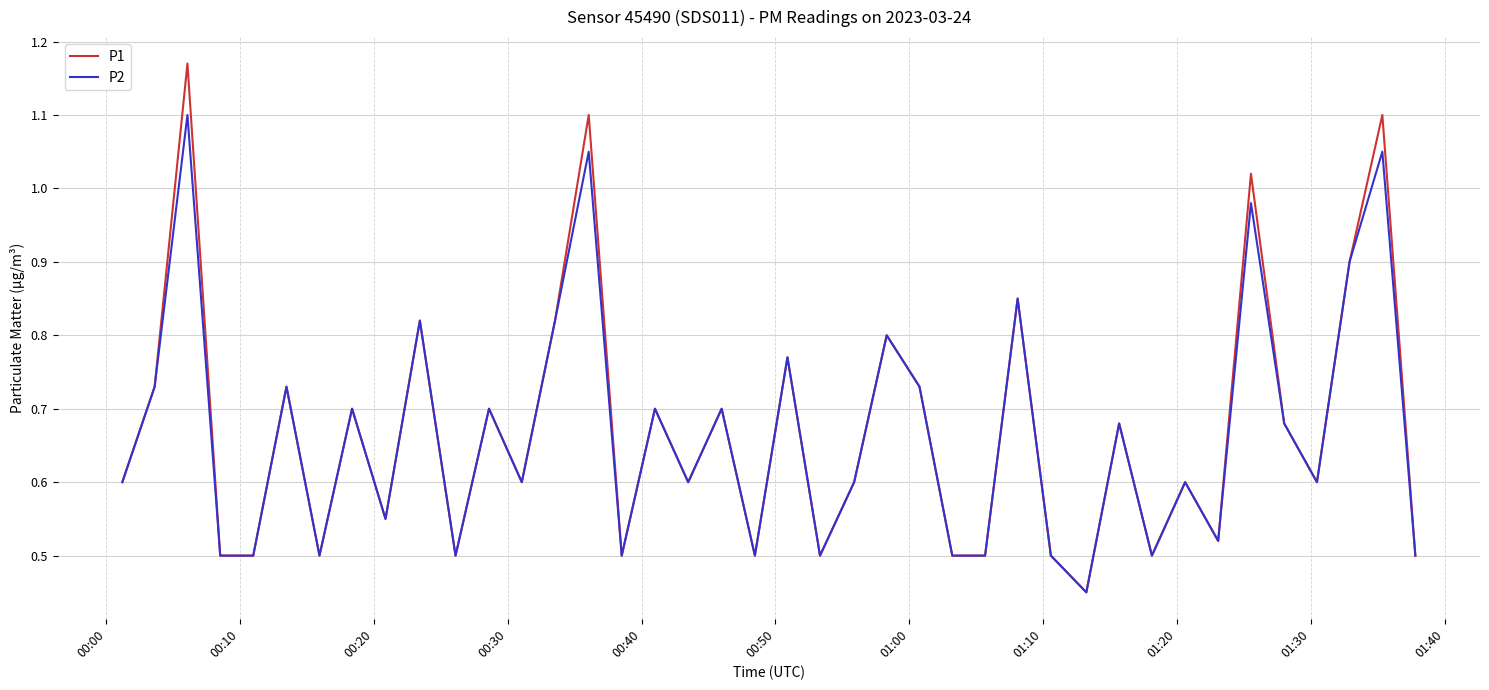

How many lines are shown in the chart?

2